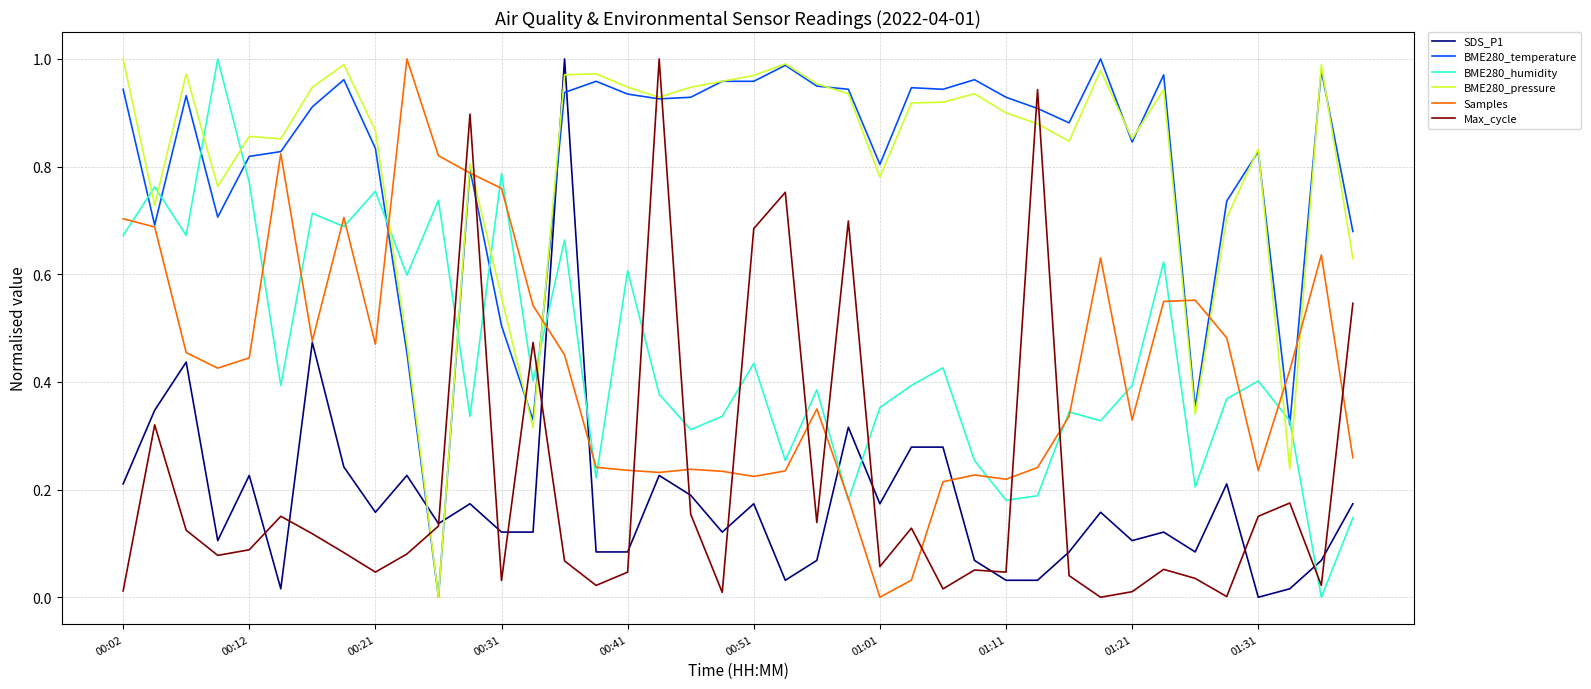

True or false: BME280_humidity and Max_cycle cross at least once.

True